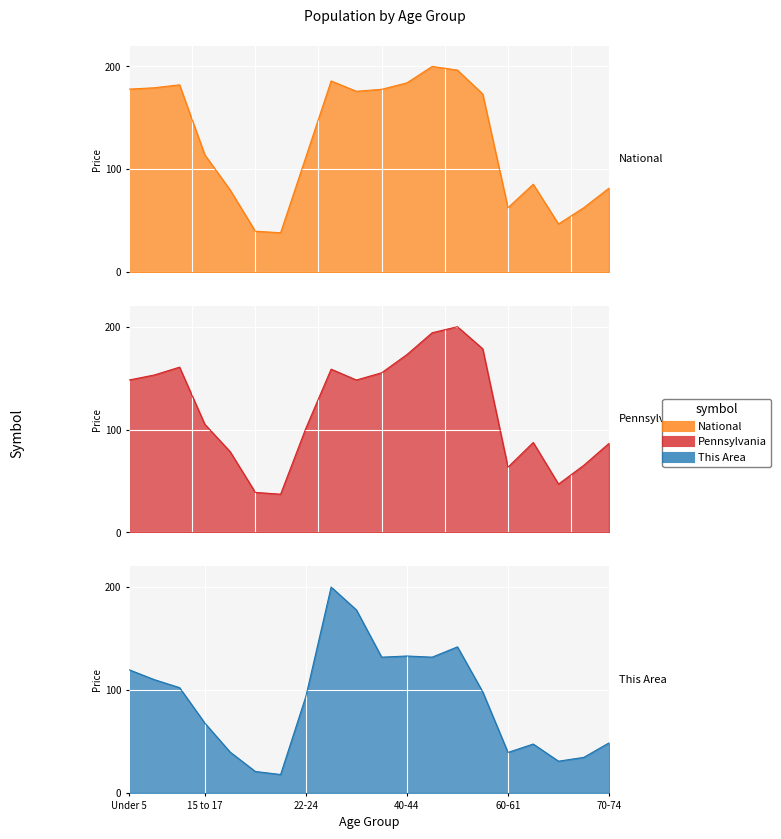

What is the sum of the Pennsylvania values at 45-49 and 35-39?

349.4